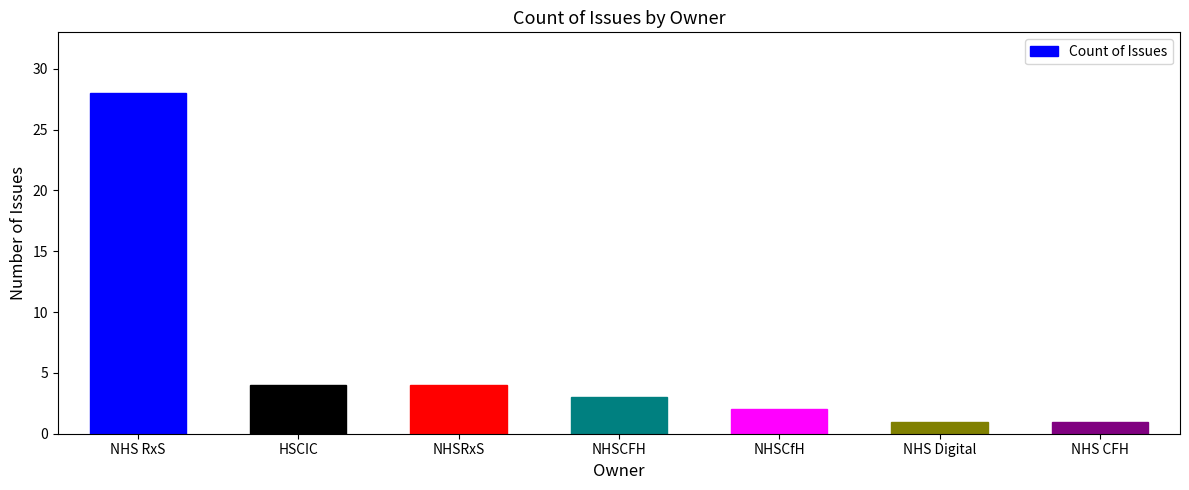

What is the sum of all values?

43